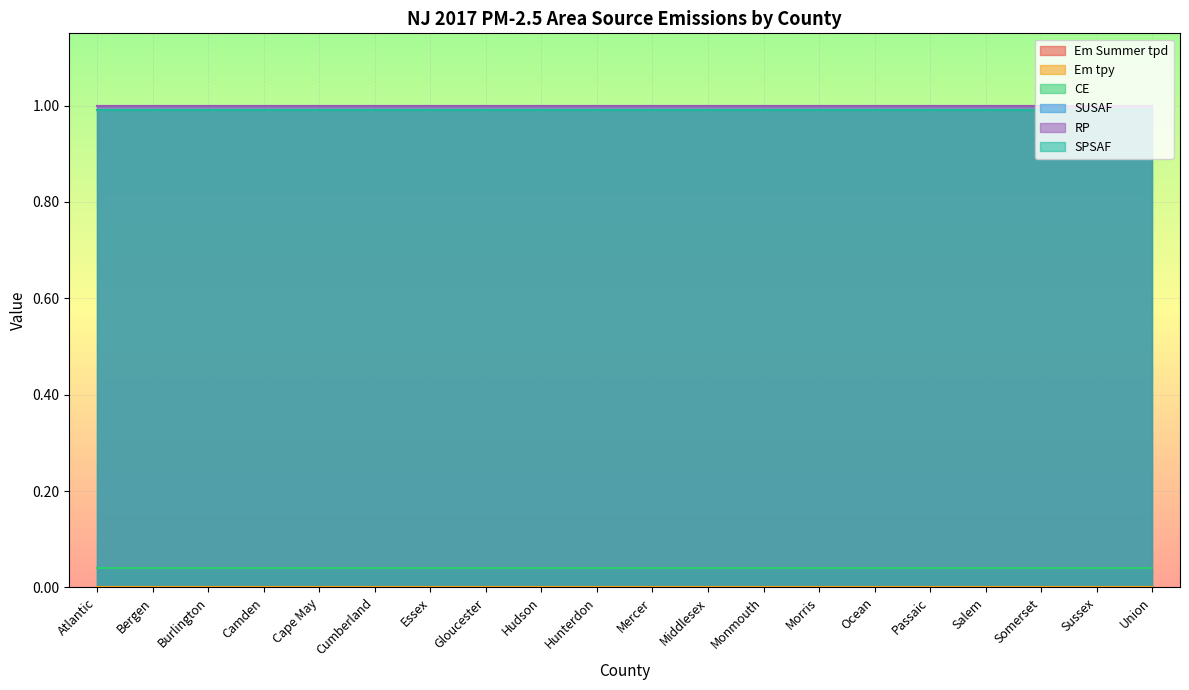

At which label is SPSAF closest to 0?

Atlantic